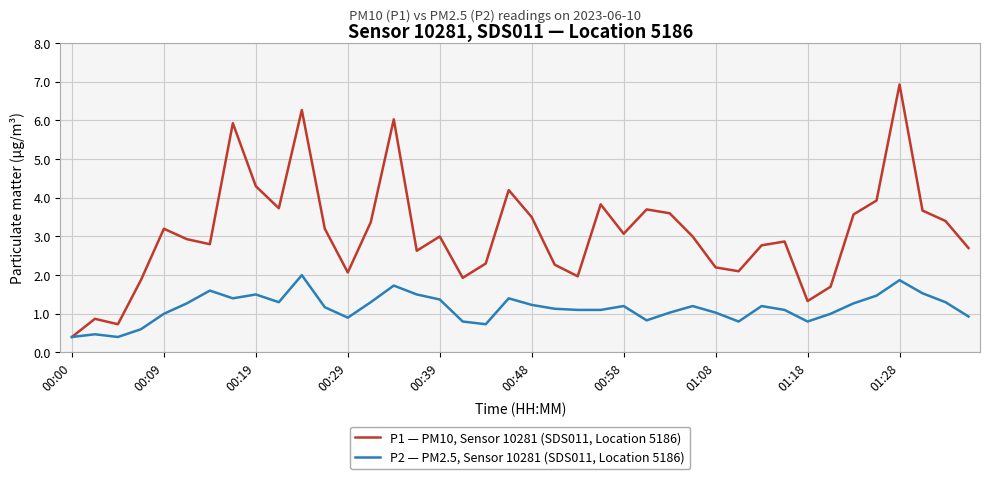

What is the highest value of the P2 — PM2.5, Sensor 10281 (SDS011, Location 5186) series?

2.0